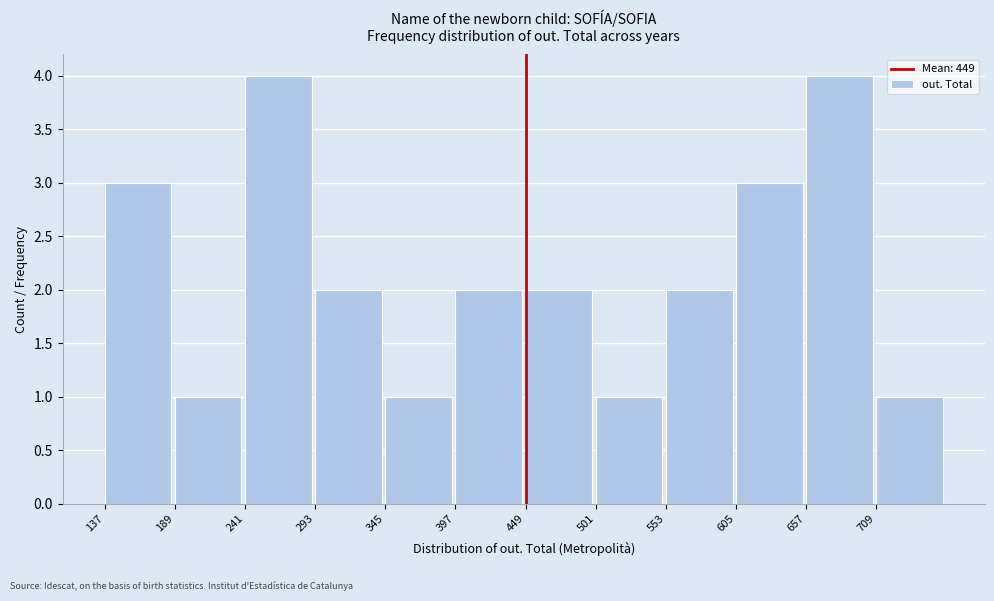

Reading left to right, transcribe this chart: for each bar, give the range it covers on the x-axis and its height. Neither the bar edges nor the heights are printed on the chart, so give them approximately, as read against the axes.

137 to 189: 3
189 to 241: 1
241 to 293: 4
293 to 345: 2
345 to 397: 1
397 to 449: 2
449 to 501: 2
501 to 553: 1
553 to 605: 2
605 to 657: 3
657 to 709: 4
709 to 761: 1